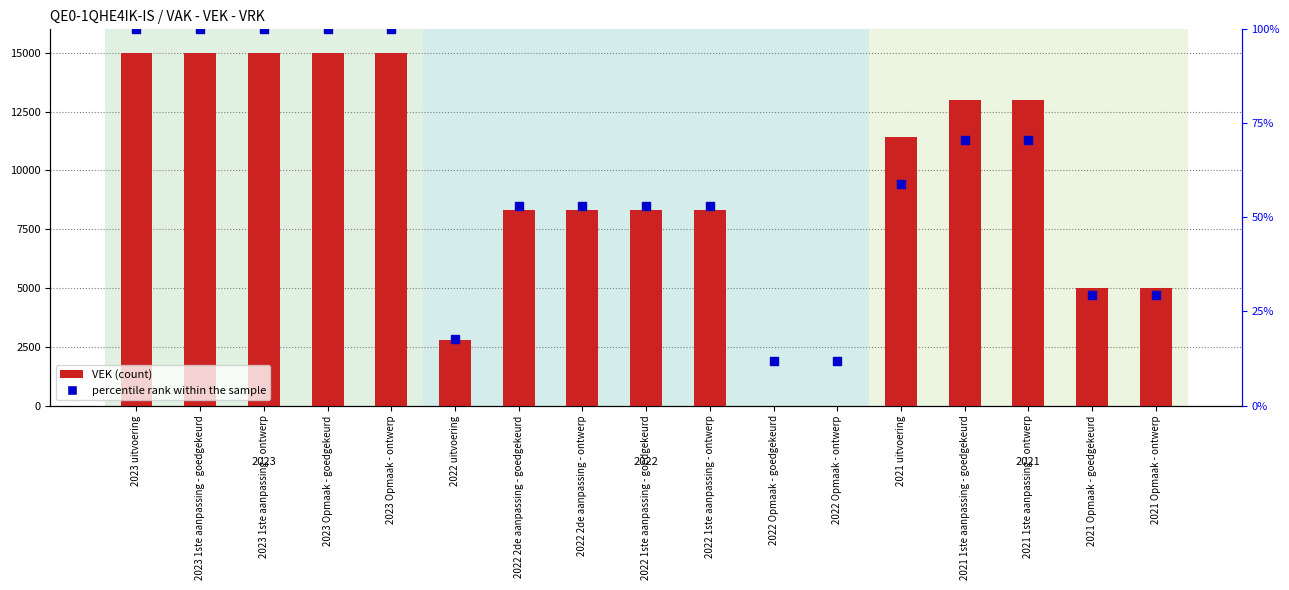

Which series contains the lowest Y value?

VEK